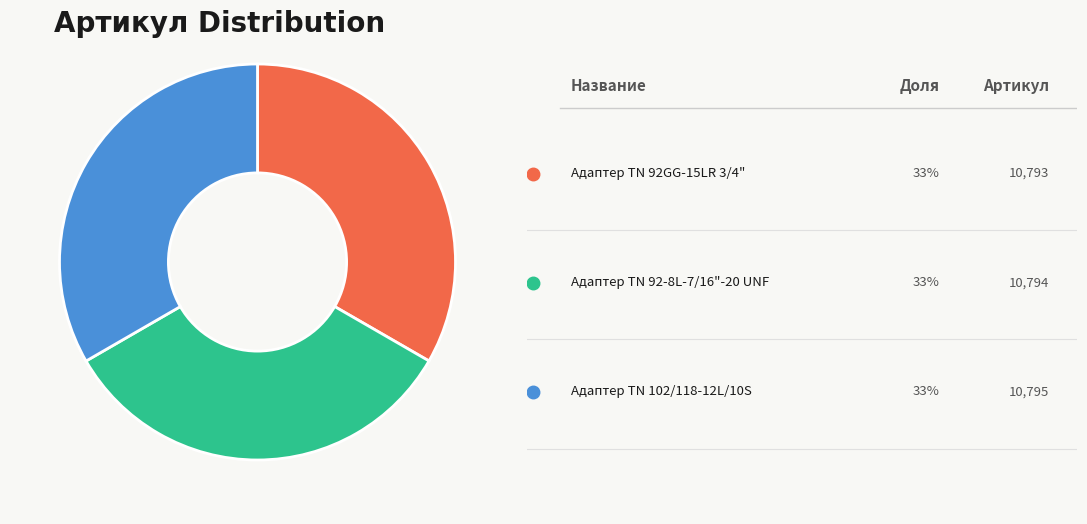

Is there any slice that represents more than half of the pie?

No